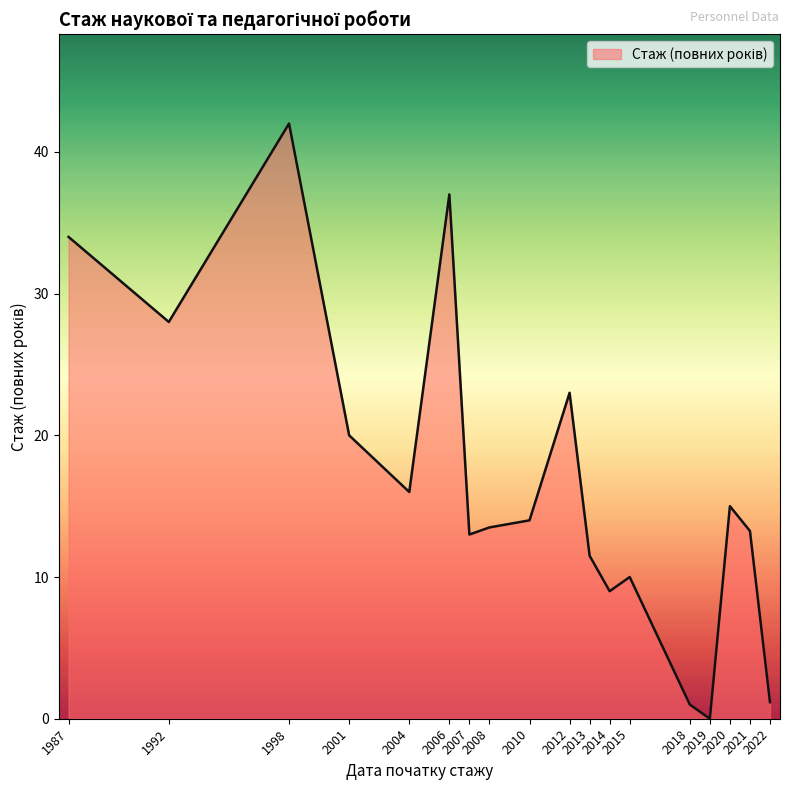

What is the maximum value shown in the chart?

42.0